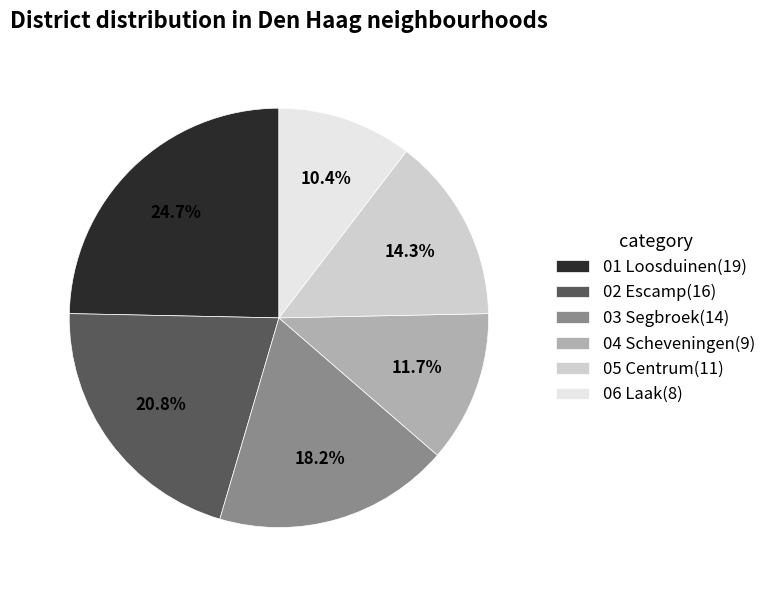

Count the number of slices in the pie.

6